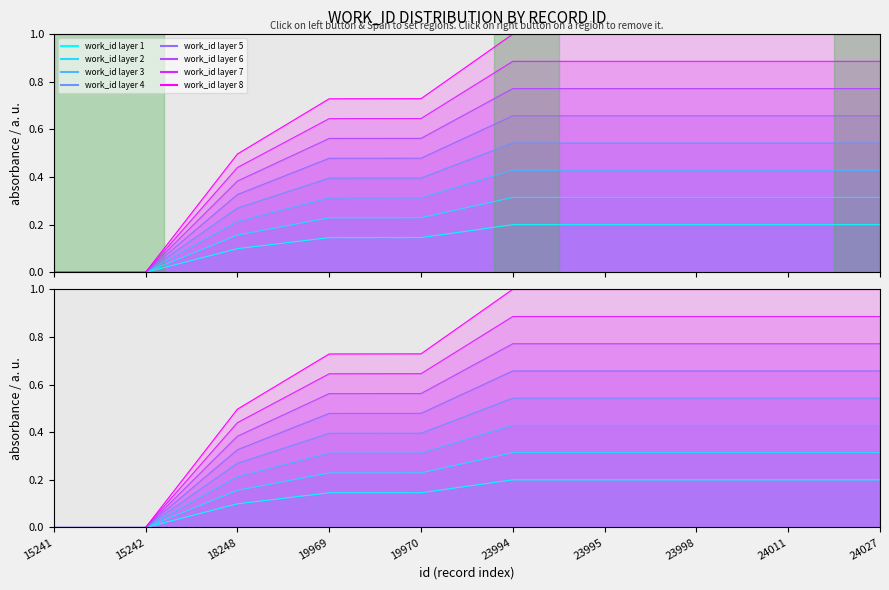

Reading left to right, transcribe all the data shown in this chart.

15241=0.0	15242=0.0	18248=0.1	19969=0.1	19970=0.1	23994=0.2	23995=0.2	23998=0.2	24011=0.2	24027=0.2